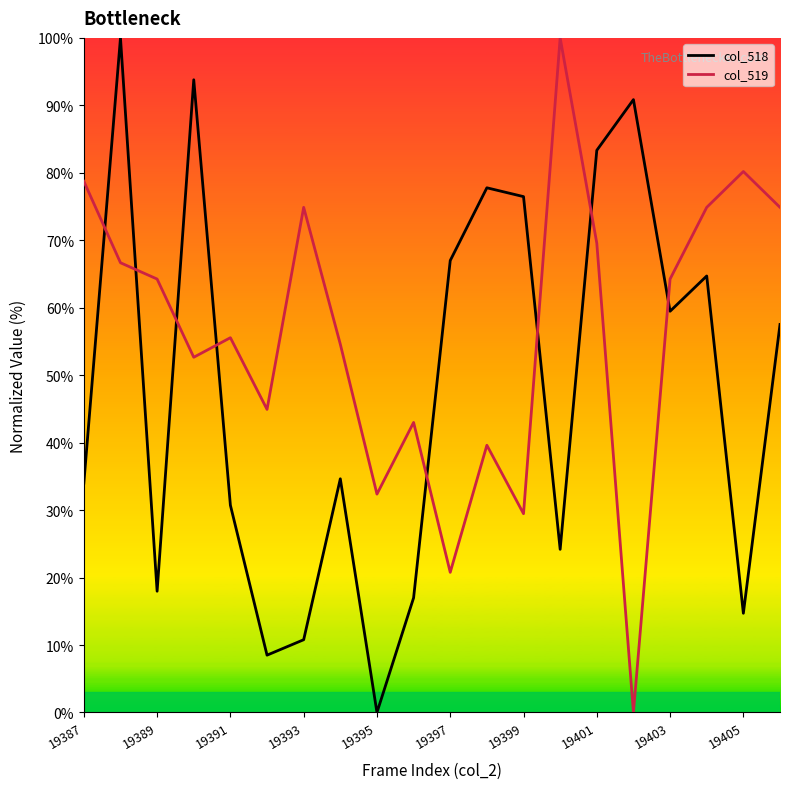

What is the highest value of the col_518 series?

100.0